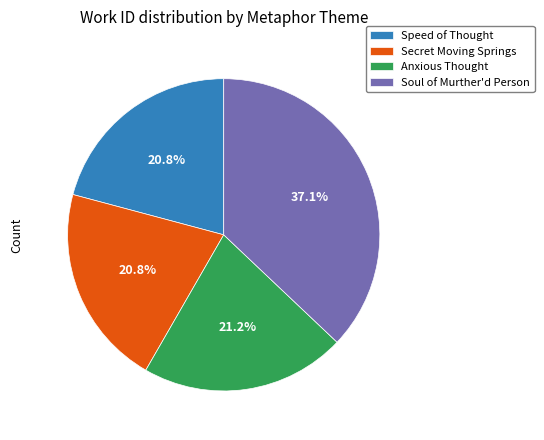

What is the largest slice in the pie chart?

Soul of Murther'd Person